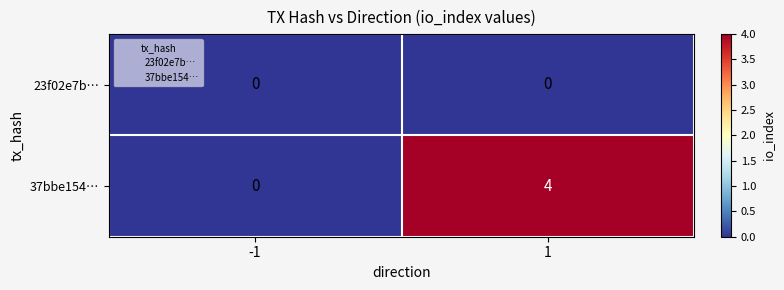

List the series in order of their peak value, lowest first.

23f02e7b…, 37bbe154…